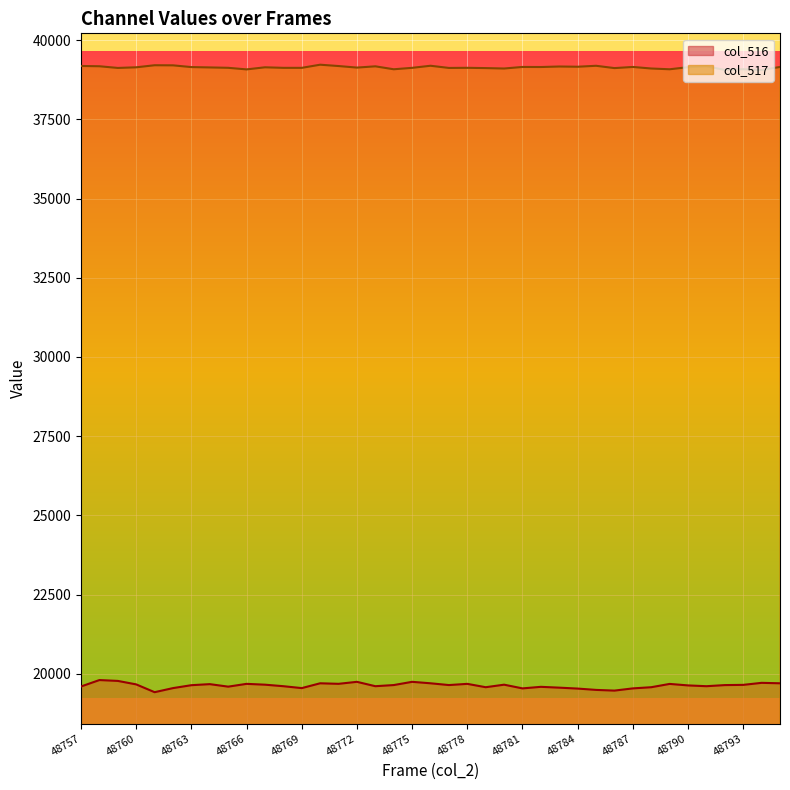

What is the difference between the maximum and minimum values in the col_517 series?

168